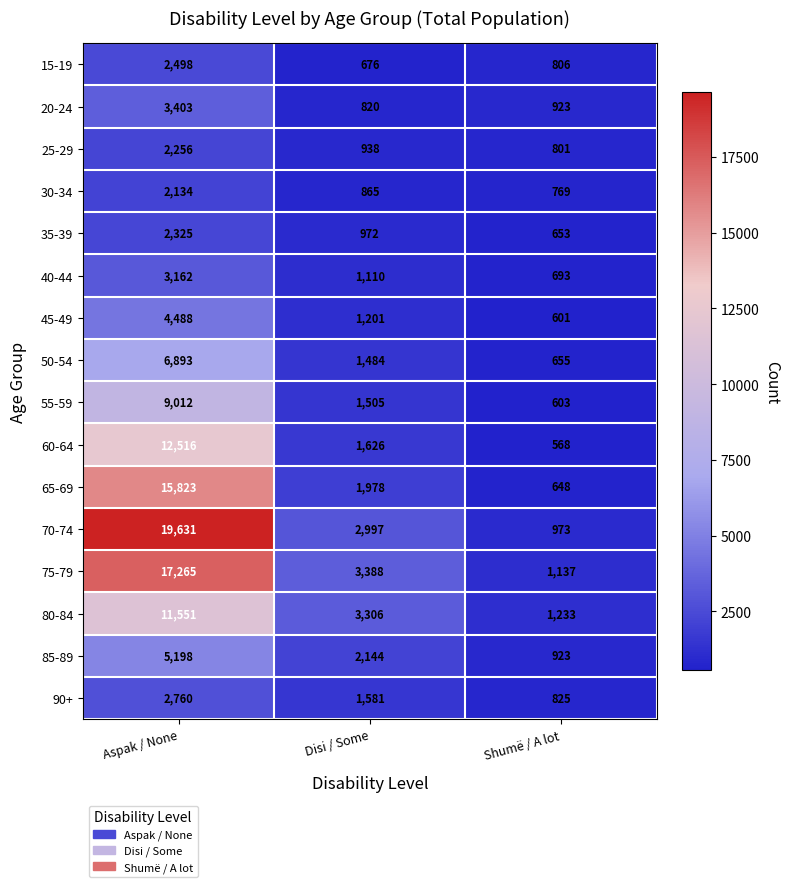

True or false: 20-24 has a value of 1135 at Disi / Some.

False